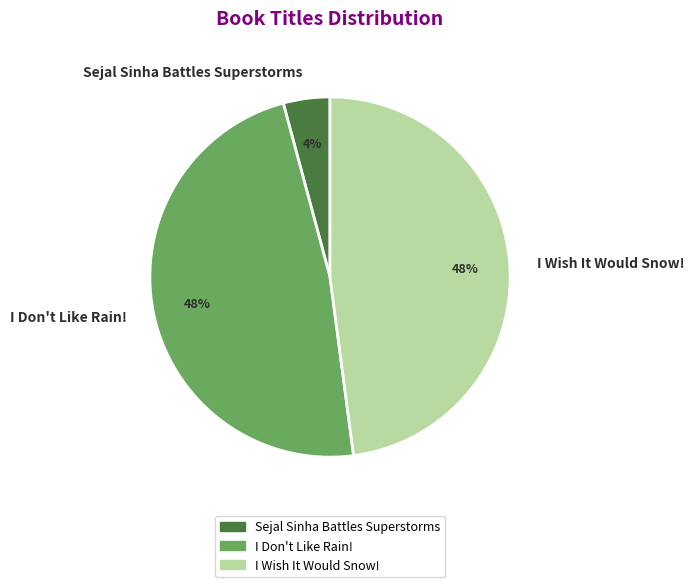

What is the smallest slice in the pie chart?

Sejal Sinha Battles Superstorms